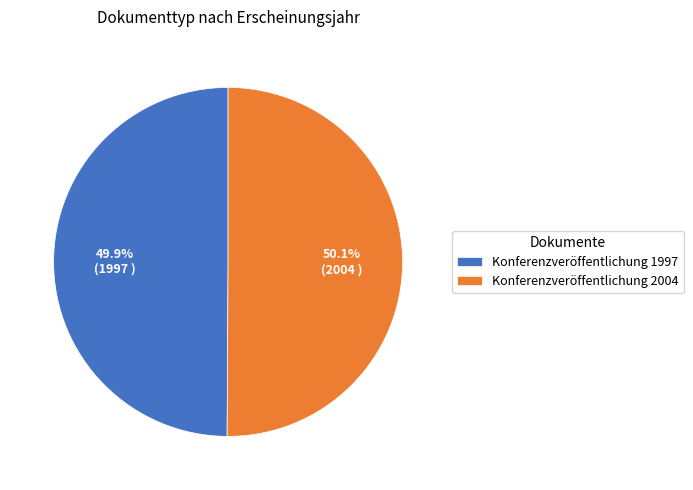

Is there a majority slice in this chart?

Yes